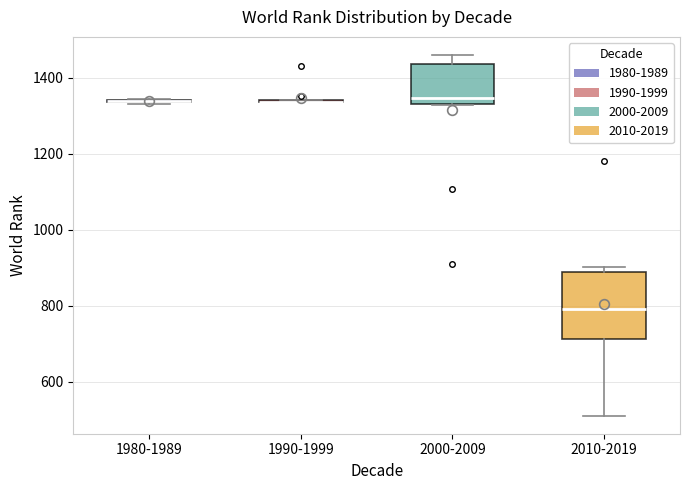

Reading left to right, read every box against the y-axis: the position of its median line, the range the box covers, and the ends of its whiskers. The values are not printed on the chart, so give them approximately, as read against the axis.

1980-1989: box collapsed to a line at 1340, whiskers 1340 to 1340
1990-1999: box collapsed to a line at 1340, whiskers 1340 to 1340
2000-2009: median 1340 (just above the box's lower edge), box 1340 to 1440, whiskers 1320 to 1460
2010-2019: median 800, box 720 to 880, whiskers 520 to 900